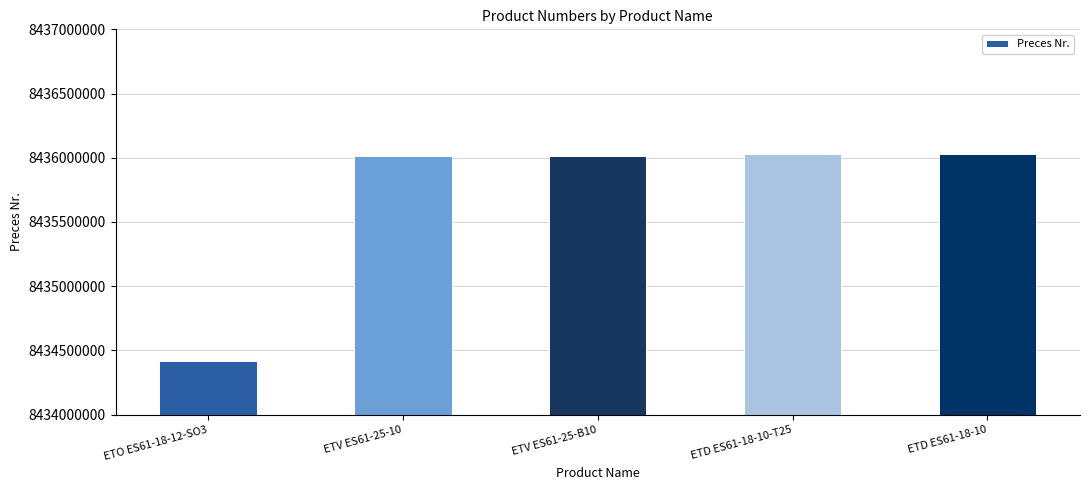

How many bars are there in total?

5